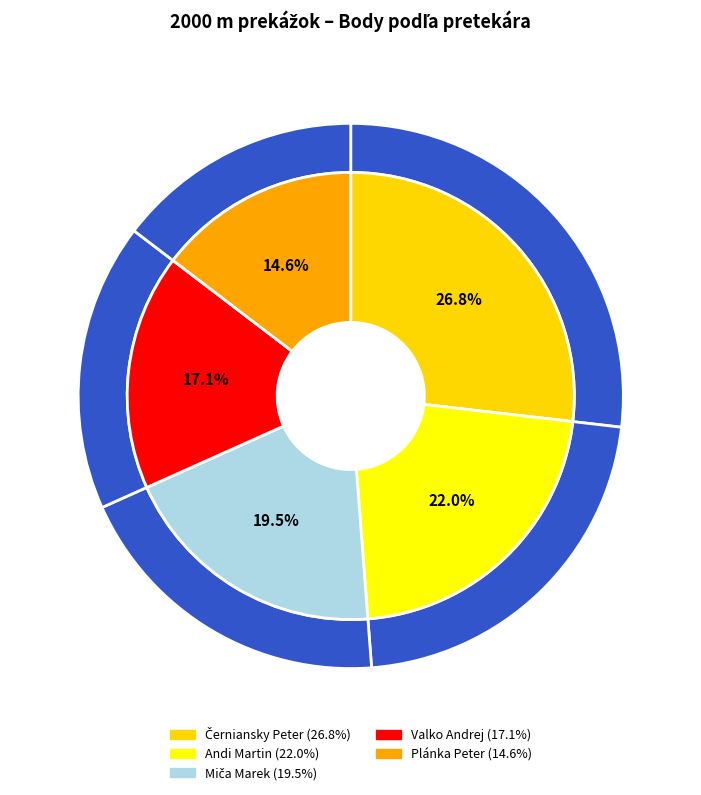

Combined, do Plánka Peter and Andi Martin account for over 50%?

No